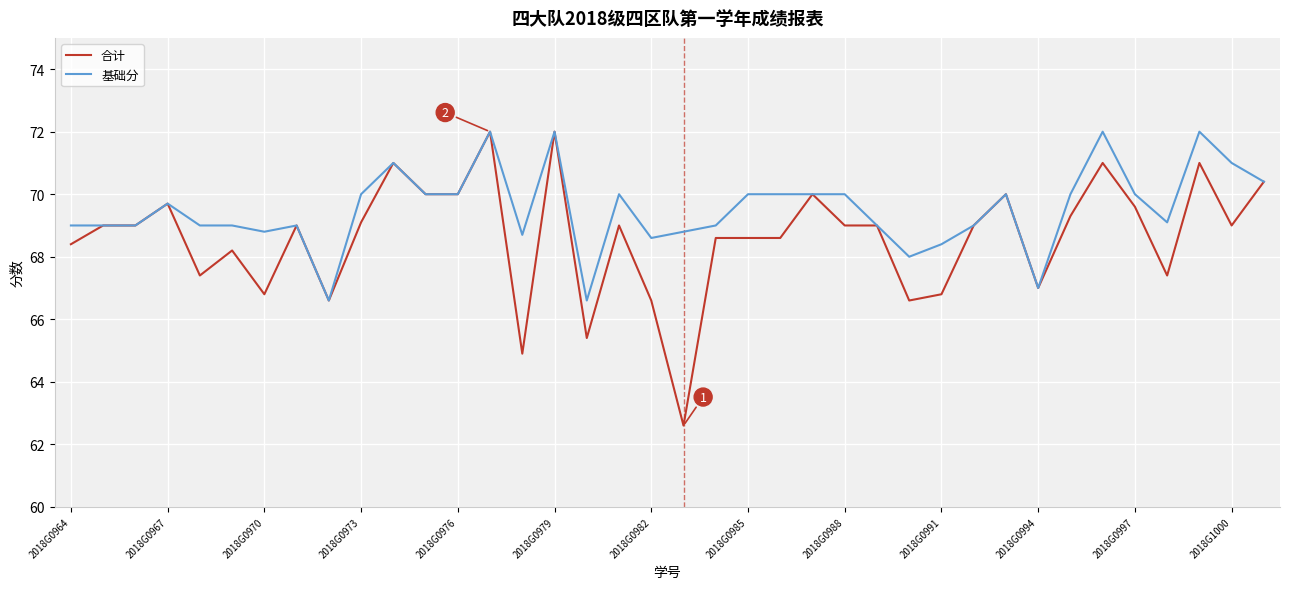

Which series has the largest total across all categories?

基础分